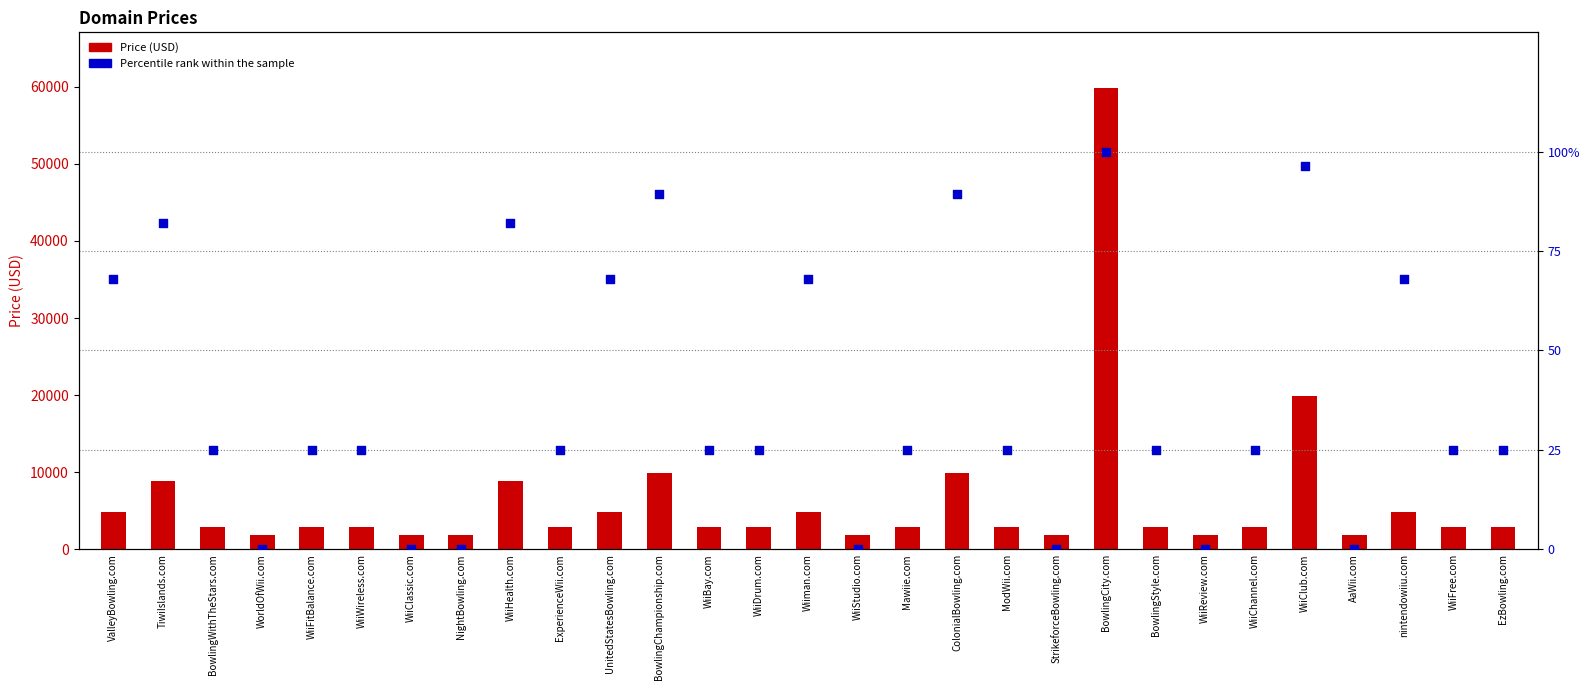

At how many categories does at least one series exceed 10558?

2